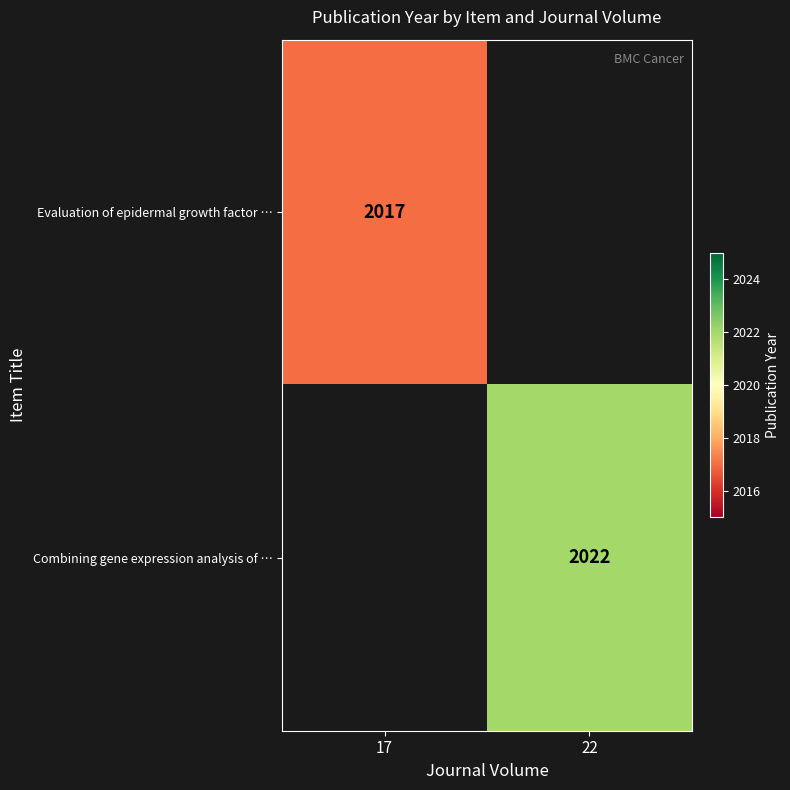

Is the value of Combining gene expression analysis of … at 22 greater than the value of Evaluation of epidermal growth factor … at 17?

Yes